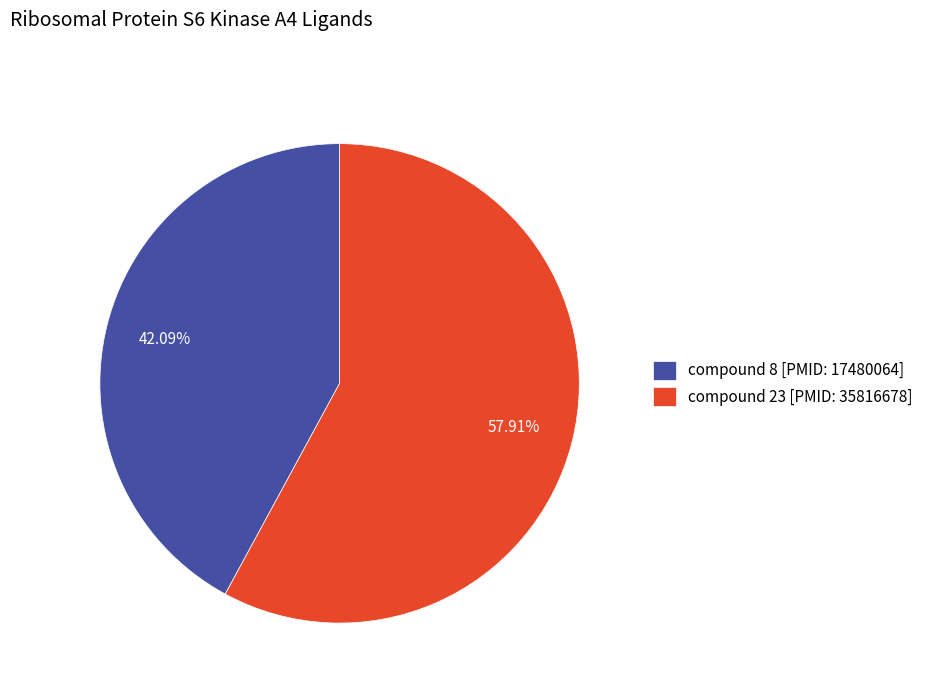

To the nearest percent, what is the average slice percentage?

50%